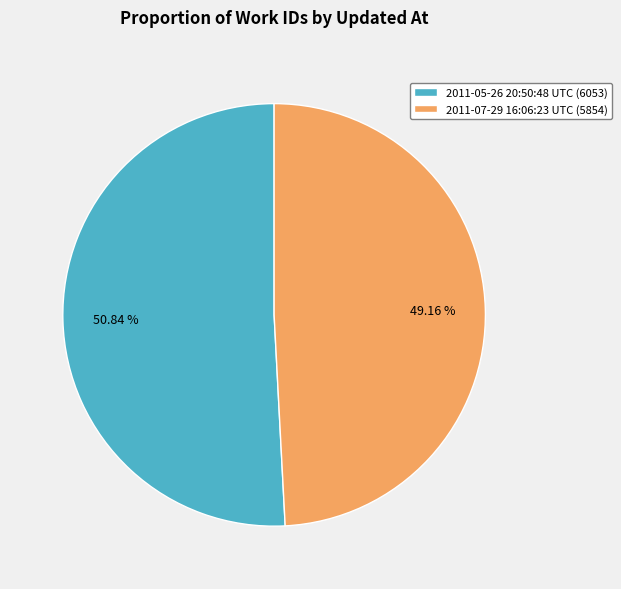

How much of the chart is everything except 2011-05-26 20:50:48 UTC?

49.2%